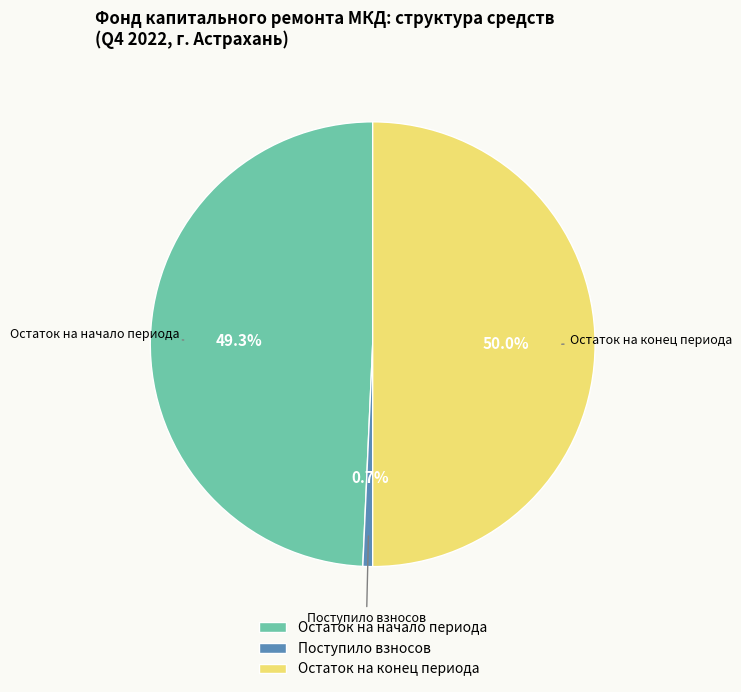

Count the number of slices in the pie.

3